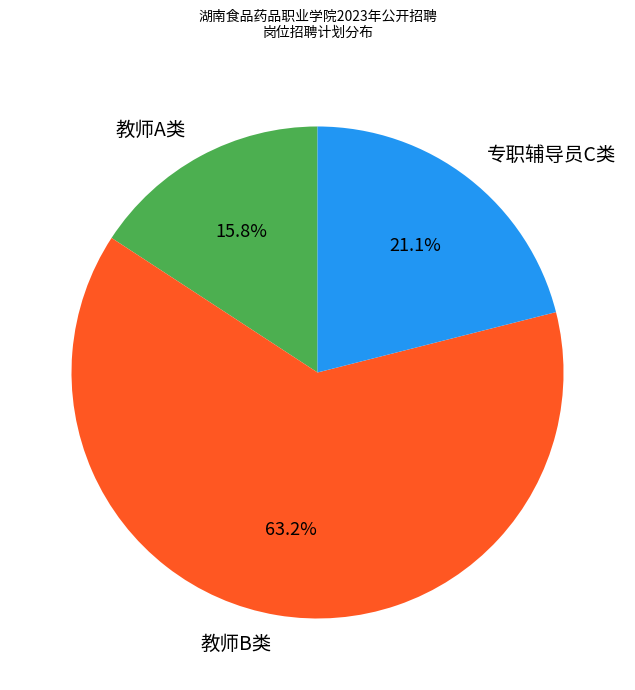

Which category accounts for the majority?

教师B类